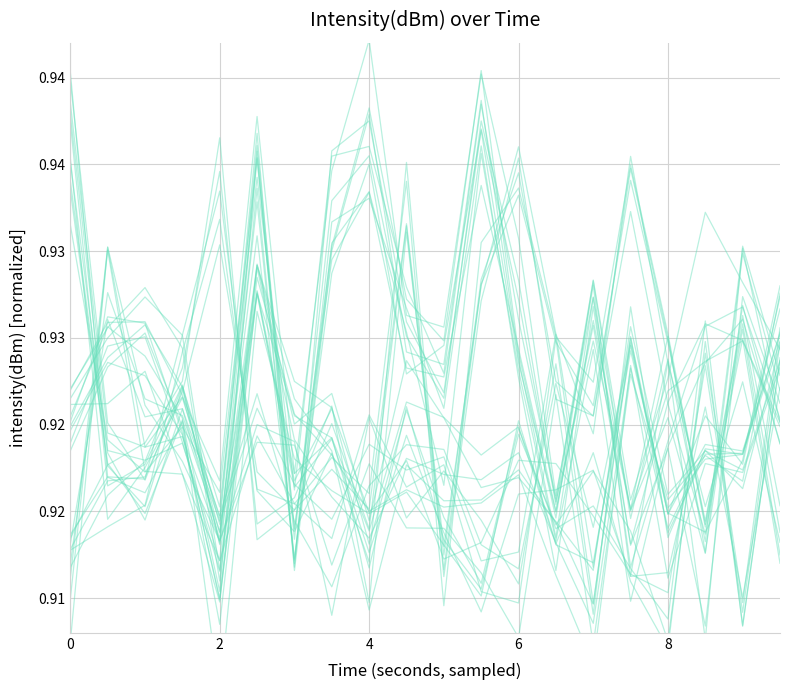

What is the sum of all seg_4 values?

18.4